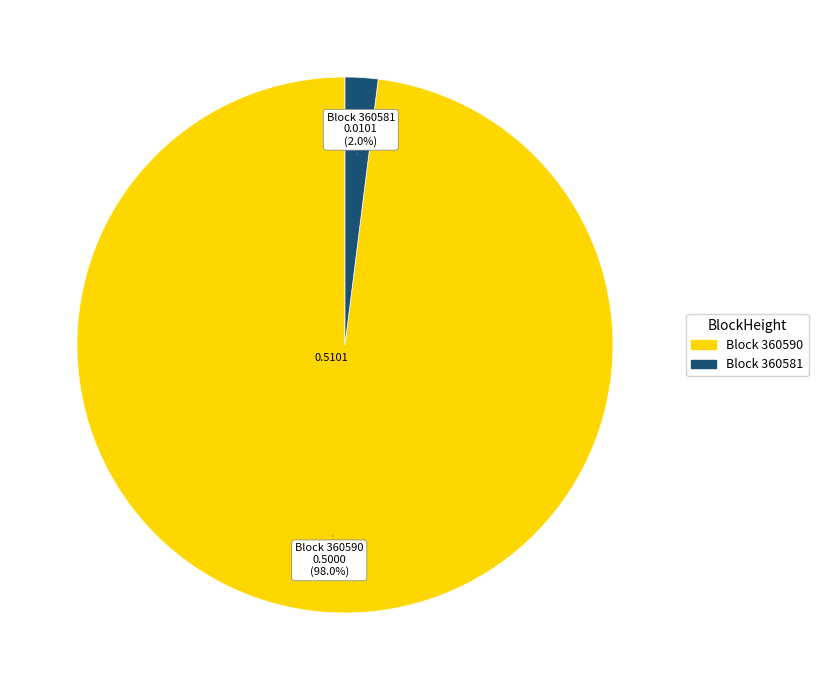

Does any single category account for the majority?

Yes